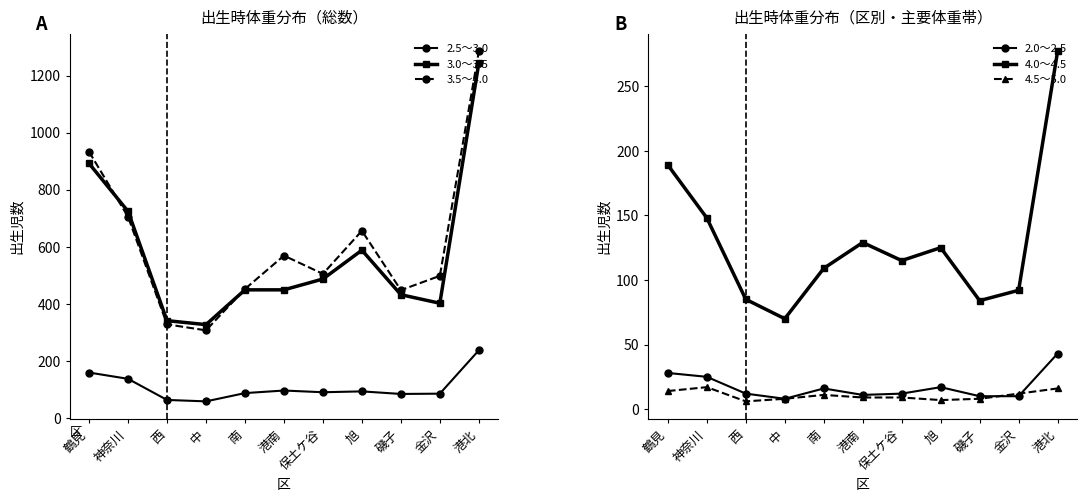

How many lines are shown in the chart?

6